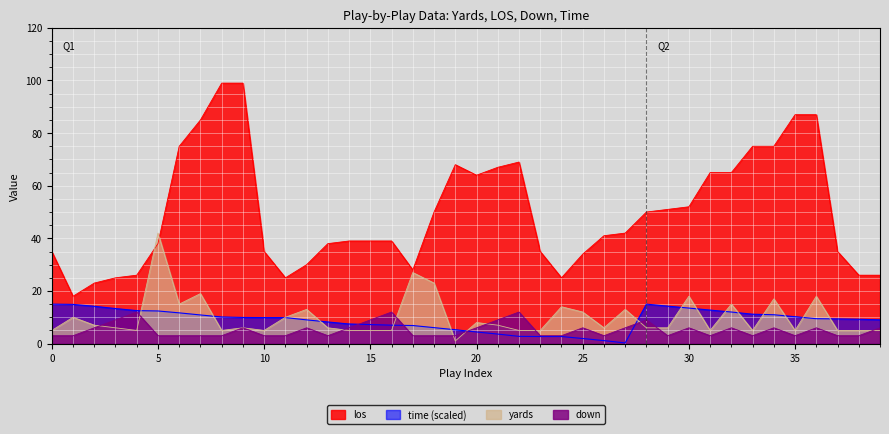

Which has a higher value, 23 or 31?

23